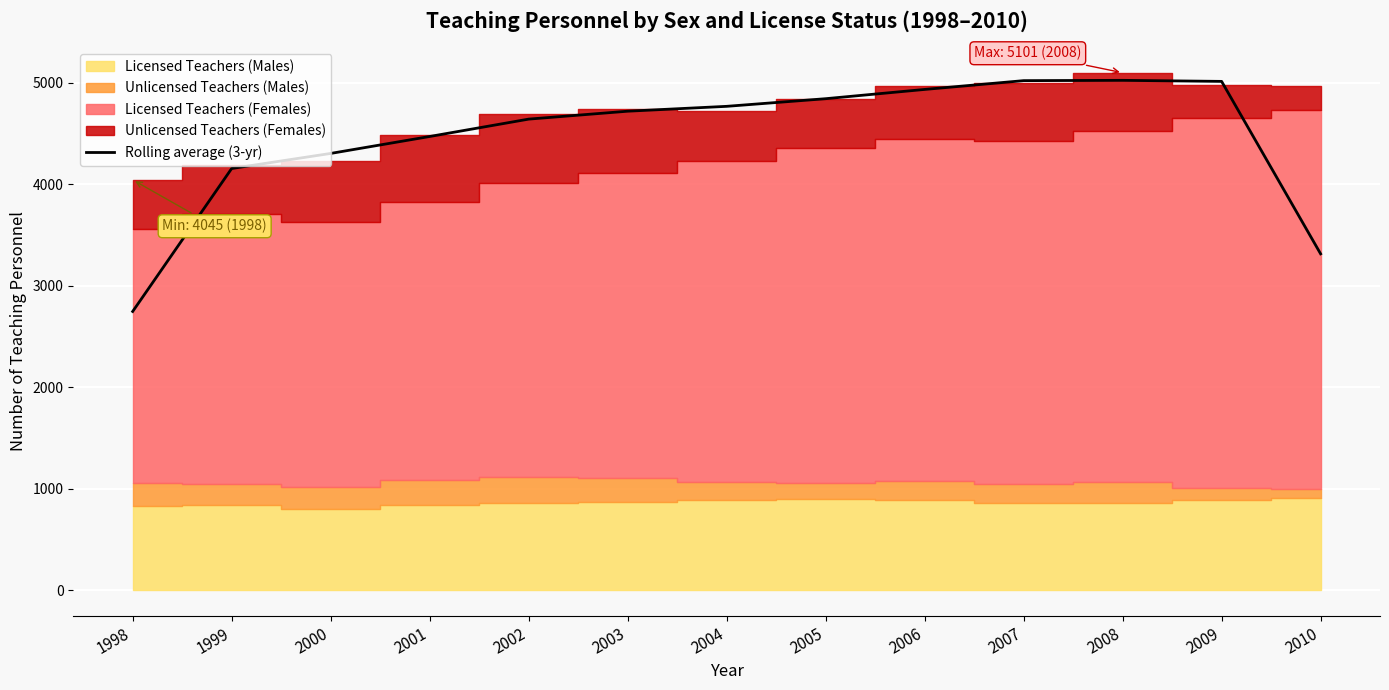

The value at 2000 is 1465.3. True or false?

False